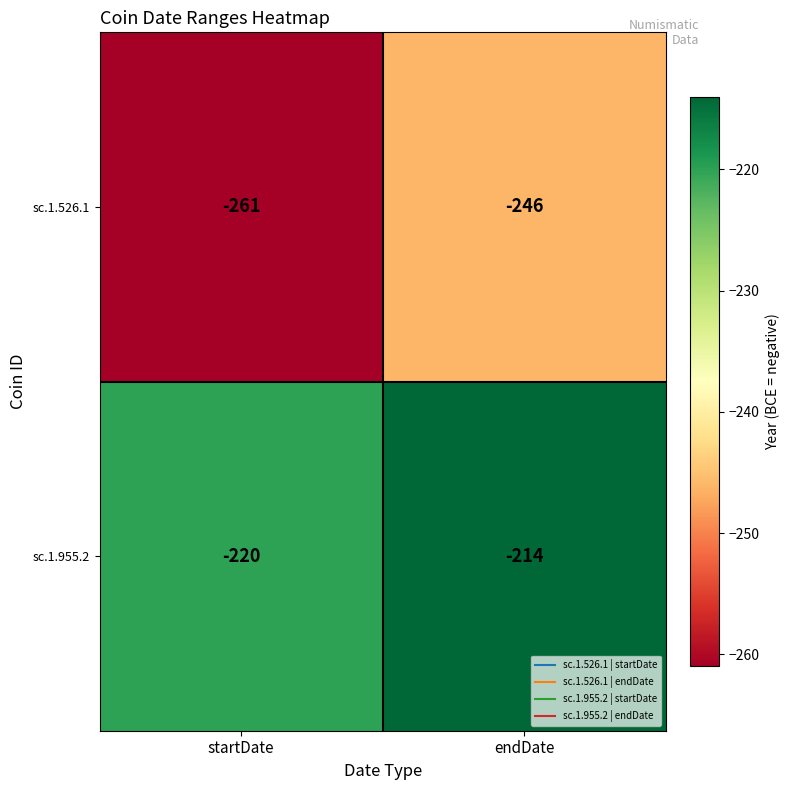

At which category is the sum across all series the highest?

endDate